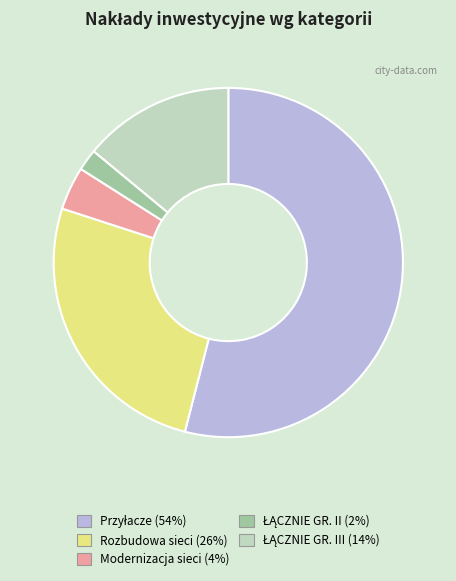

Count the number of slices in the pie.

5